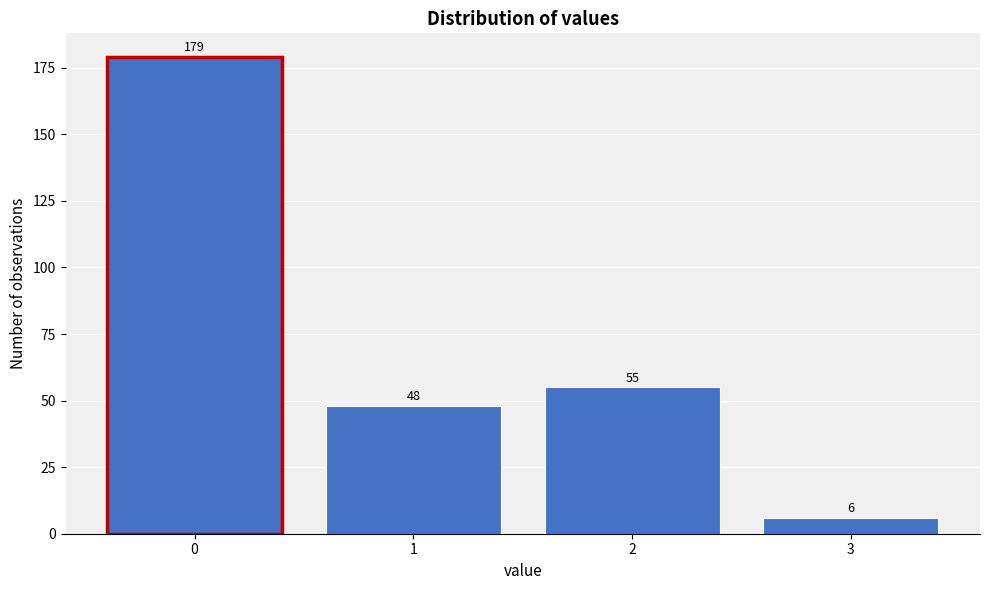

Reading left to right, extract all data points from this chart.

179	48	55	6